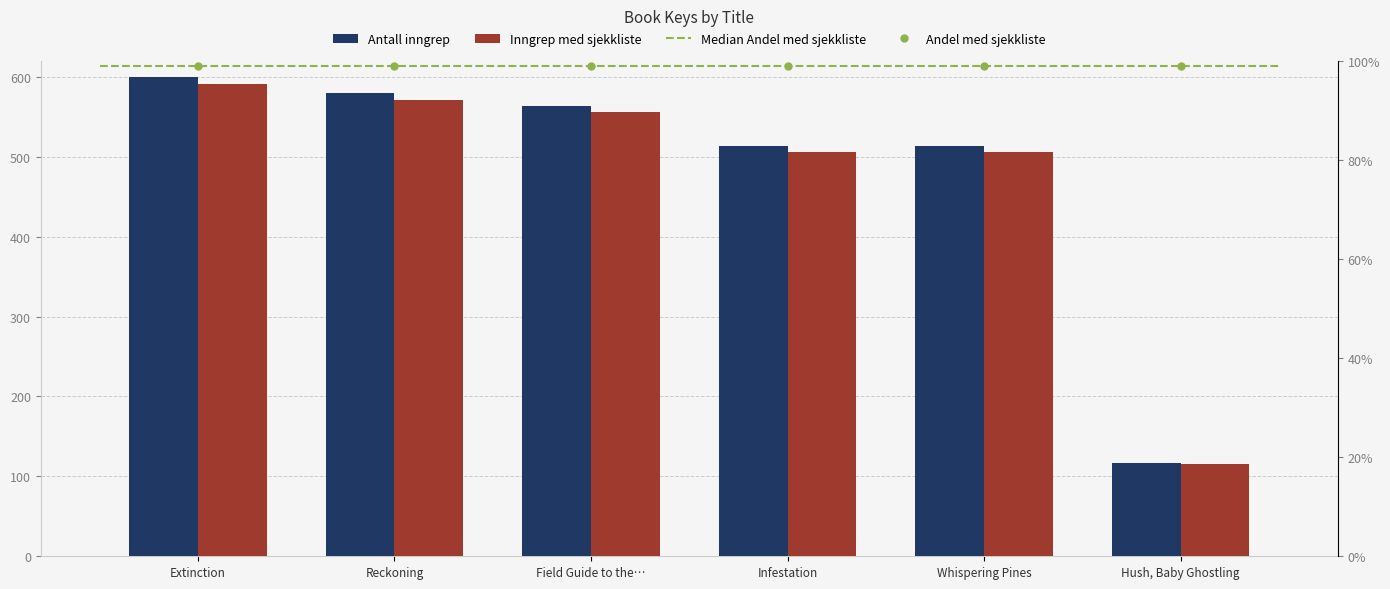

At which label does the data first exceed 555?

Extinction